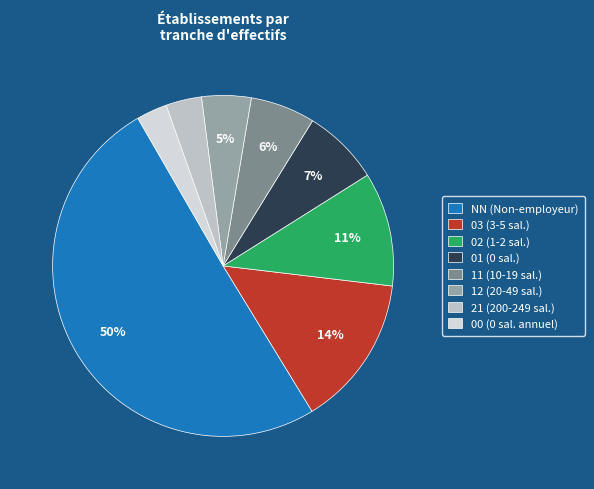

Approximately how many times larger is the value at 03 compared to 02?

1.3